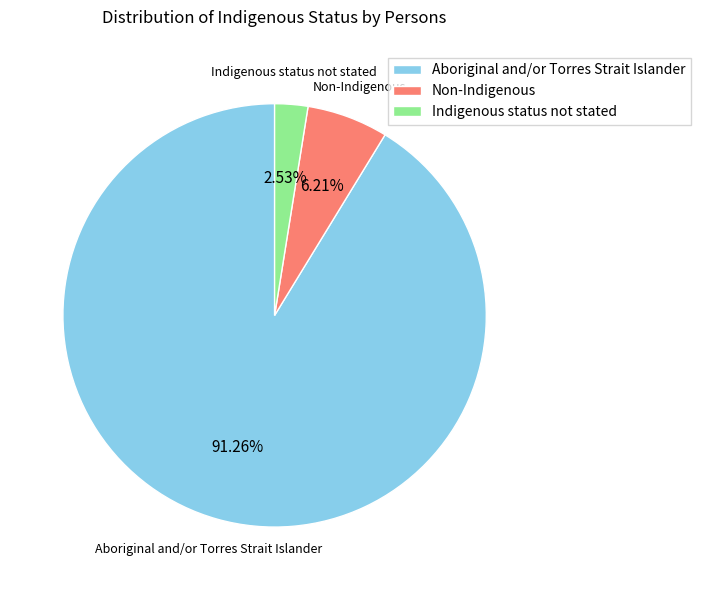

Rank the categories by value from highest to lowest.

Aboriginal and/or Torres Strait Islander, Non-Indigenous, Indigenous status not stated